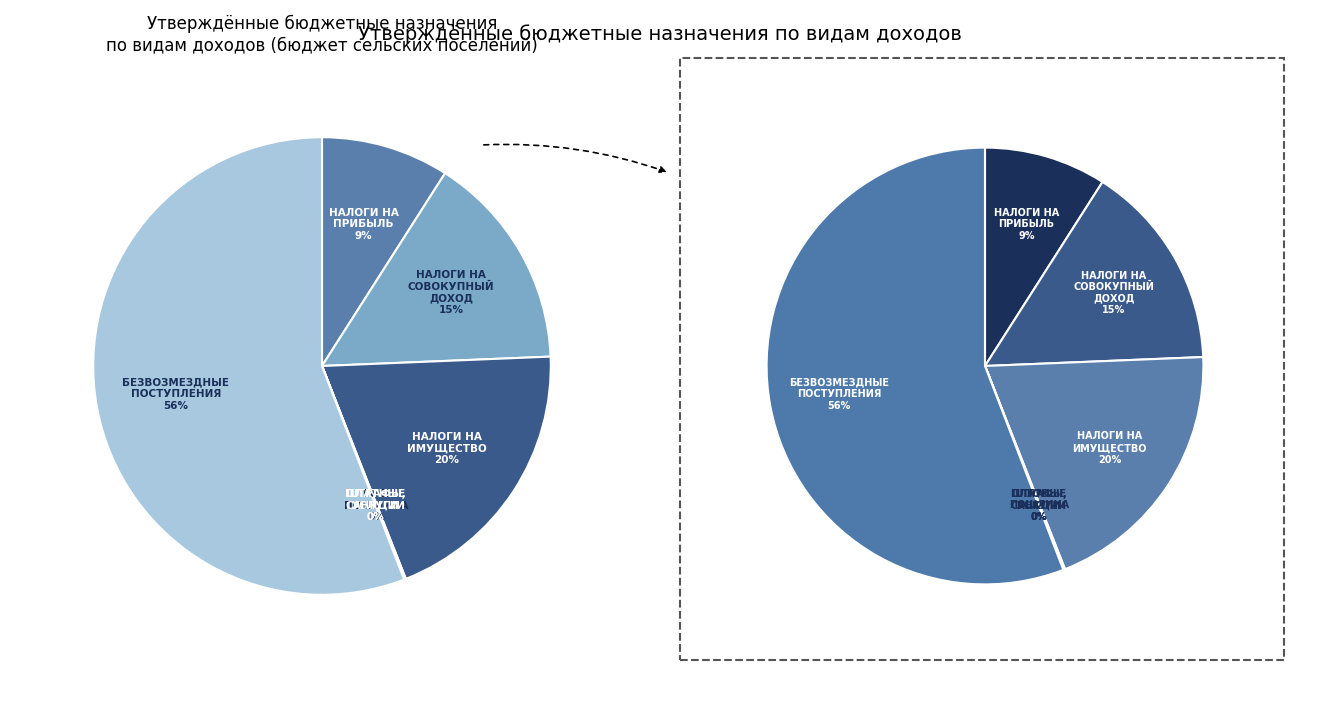

True or false: ШТРАФЫ, САНКЦИИ accounts for 1% of the total.

False